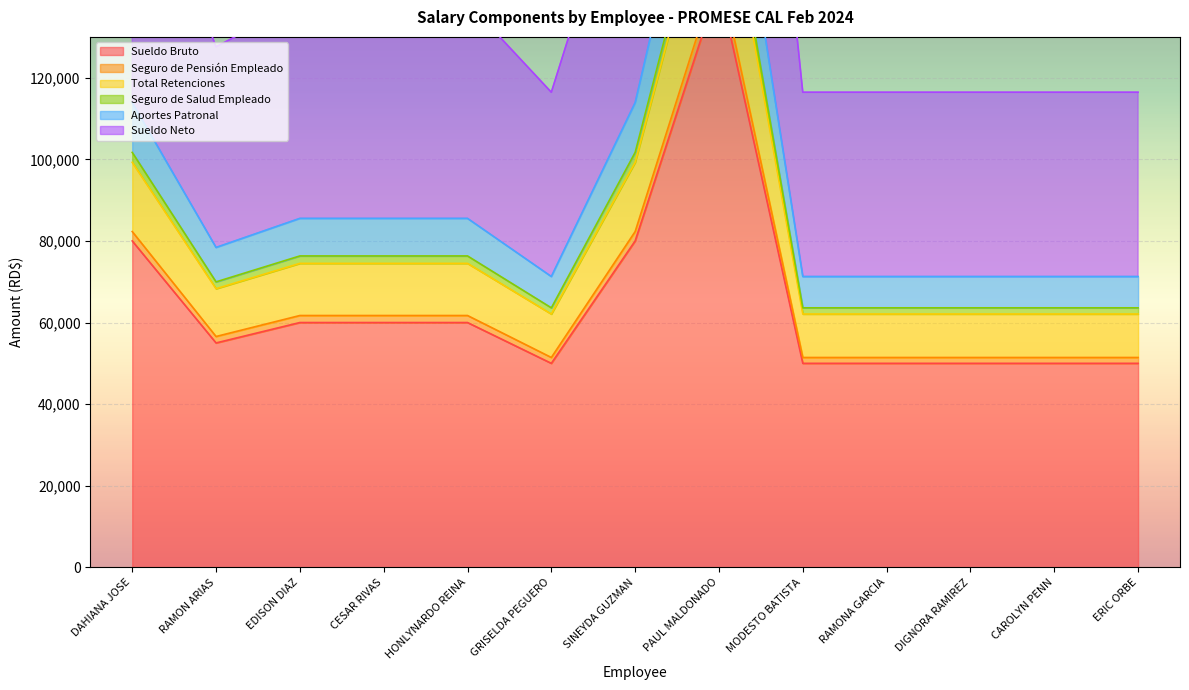

What is the total value across all series at PAUL MALDONADO?

1164682.9